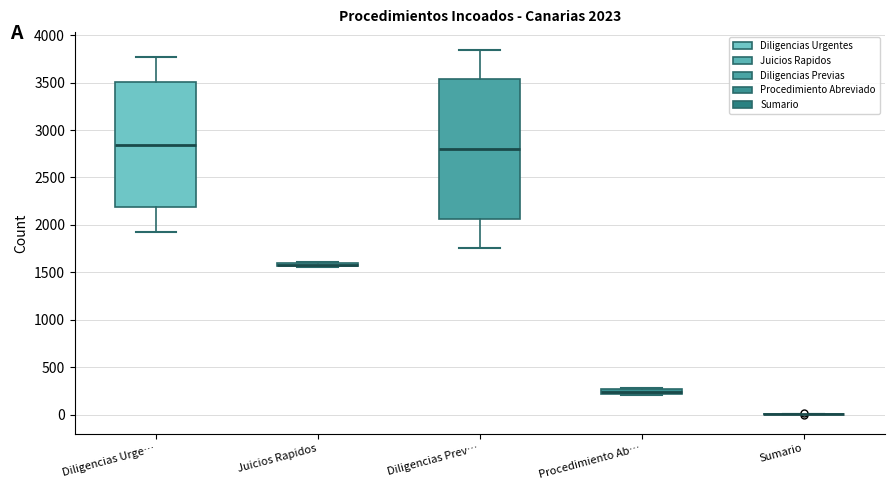

Which box is the tallest, from its lower edge to its upper edge?

Diligencias Prev…